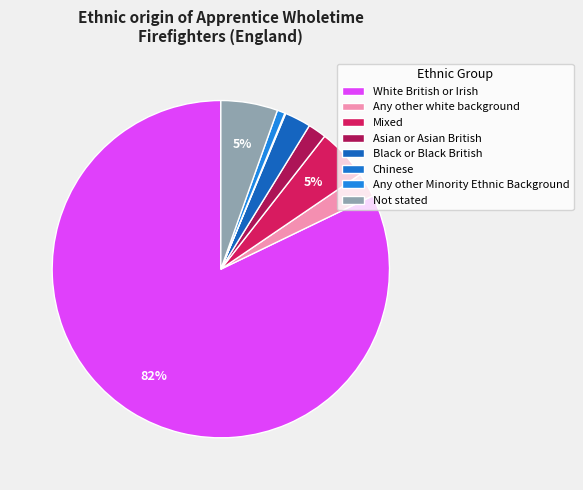

Between Black or Black British and Not stated, which is larger?

Not stated